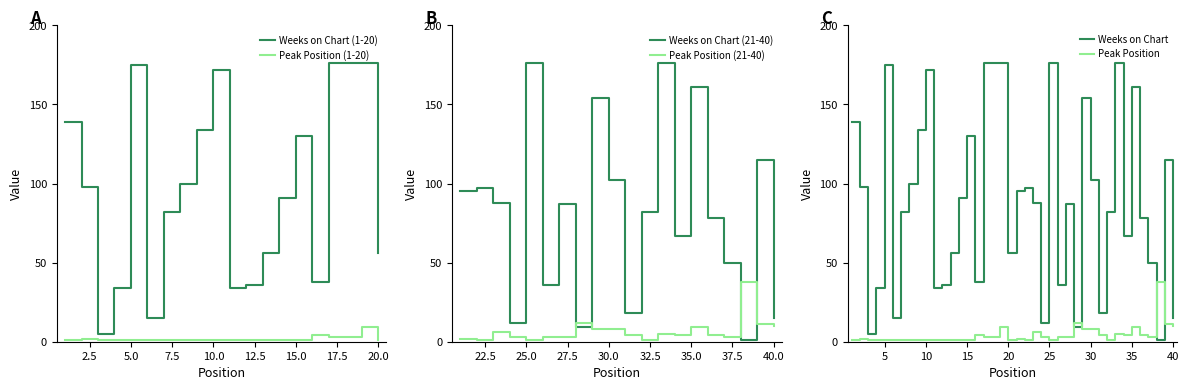

What is the total value across all series at 2?

100